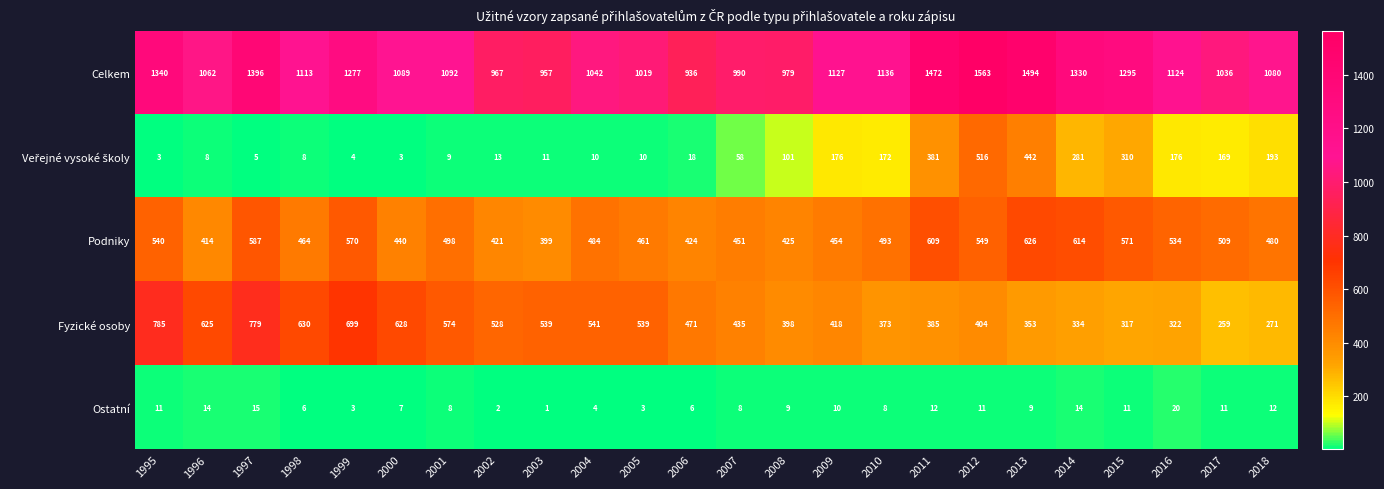

What is the difference between the second highest and second lowest values in the Ostatní series?

13